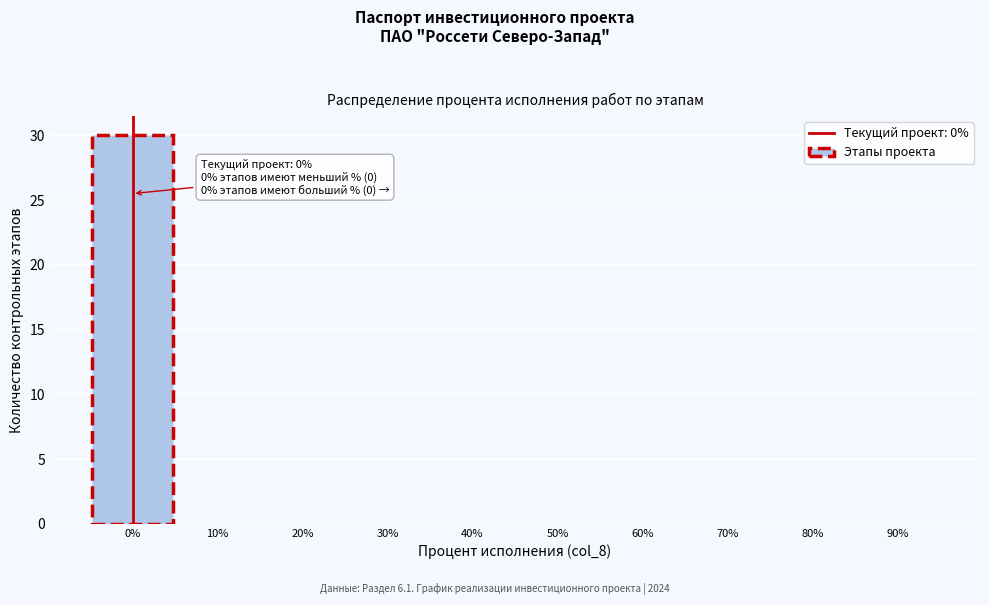

Which range on the x-axis has the tallest bar?

-5 to 5